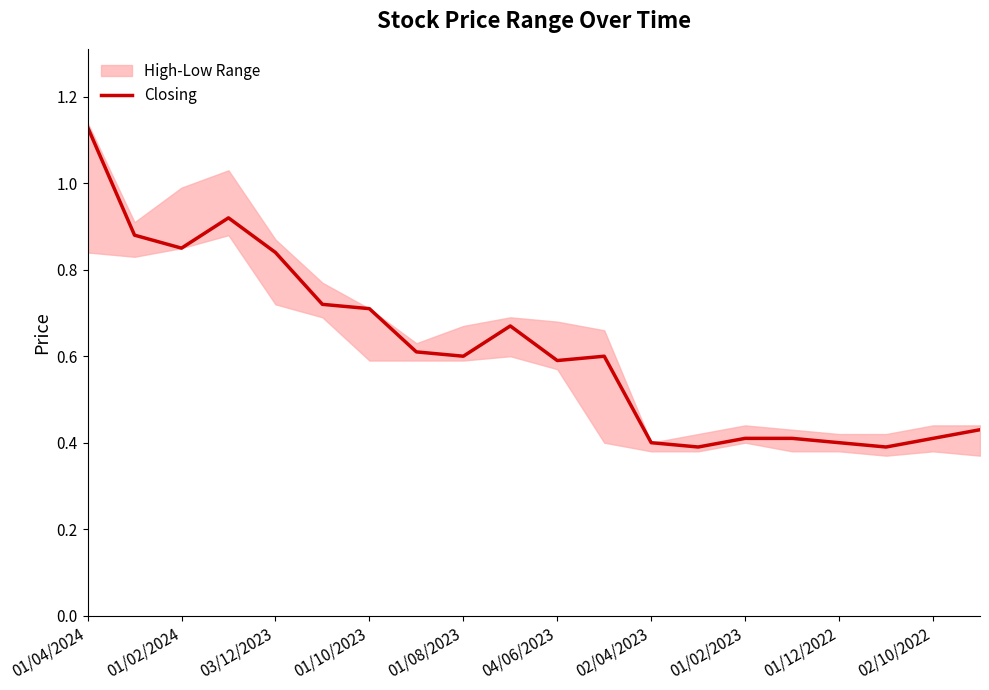

At which label does Closing reach its peak?

01/04/2024